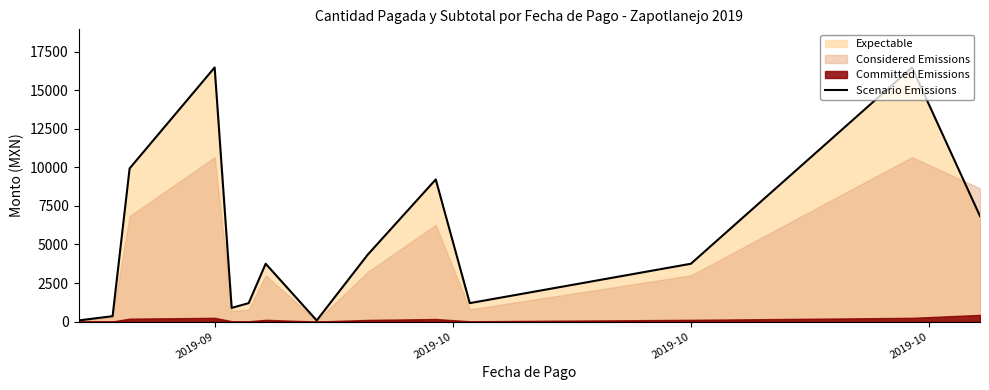

What is the highest value of the Scenario Emissions series?

16482.6